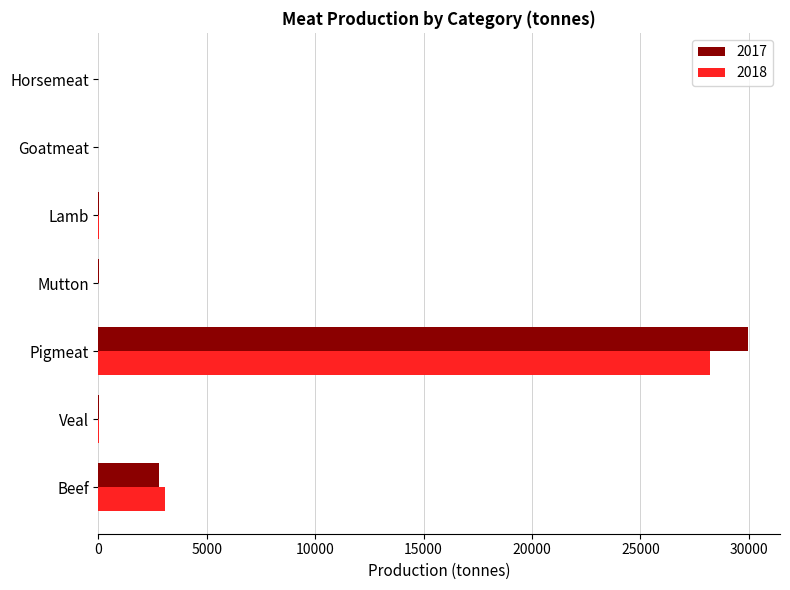

What is the maximum value shown in the chart?

29946.8